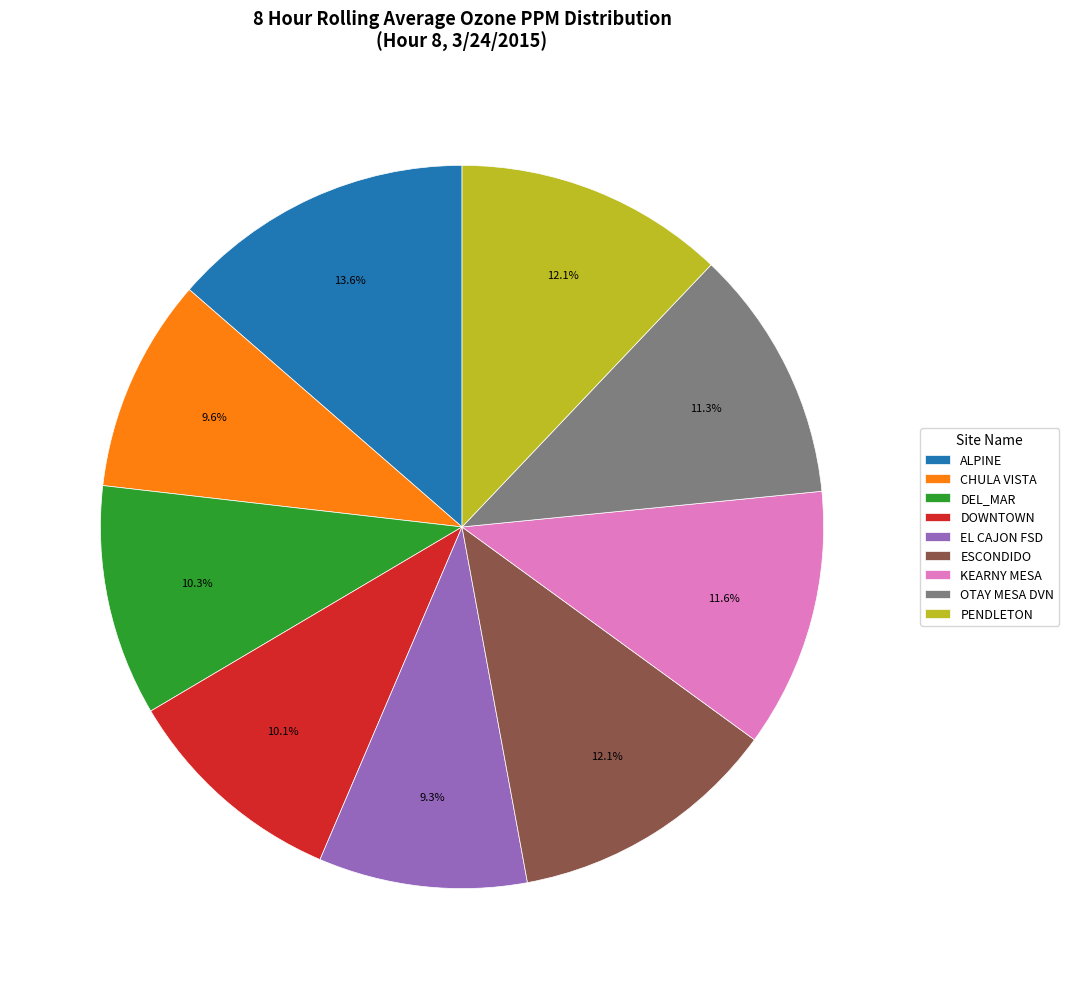

Which has a higher value, EL CAJON FSD or PENDLETON?

PENDLETON